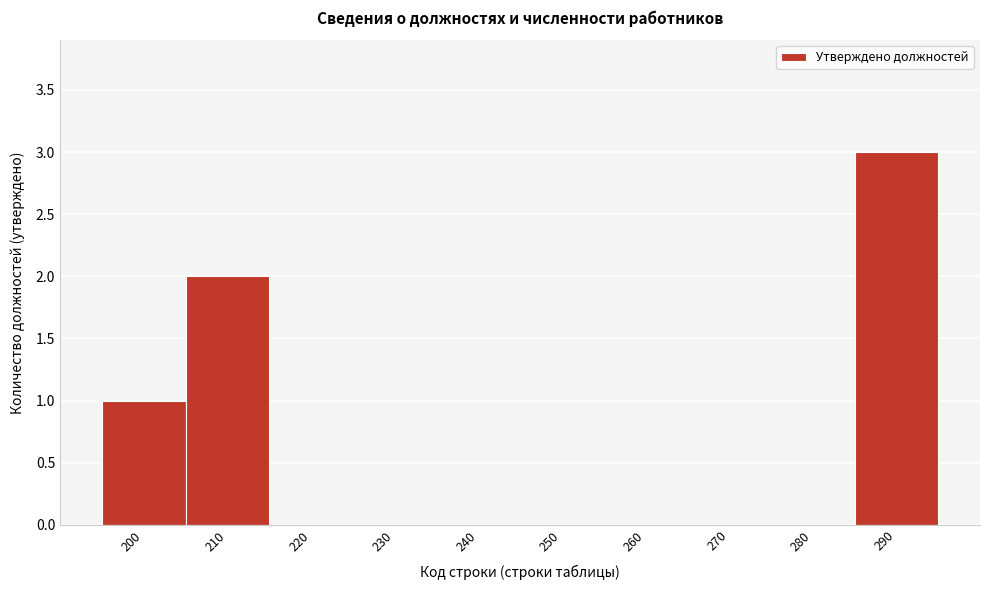

Reading left to right, list every bar in this chart as the range it spans on the x-axis followed by its height. The values are not printed on the chart, so give them approximately, as read against the axis.

195 to 205: 1
205 to 215: 2
215 to 225: 0
225 to 235: 0
235 to 245: 0
245 to 255: 0
255 to 265: 0
265 to 275: 0
275 to 285: 0
285 to 295: 3